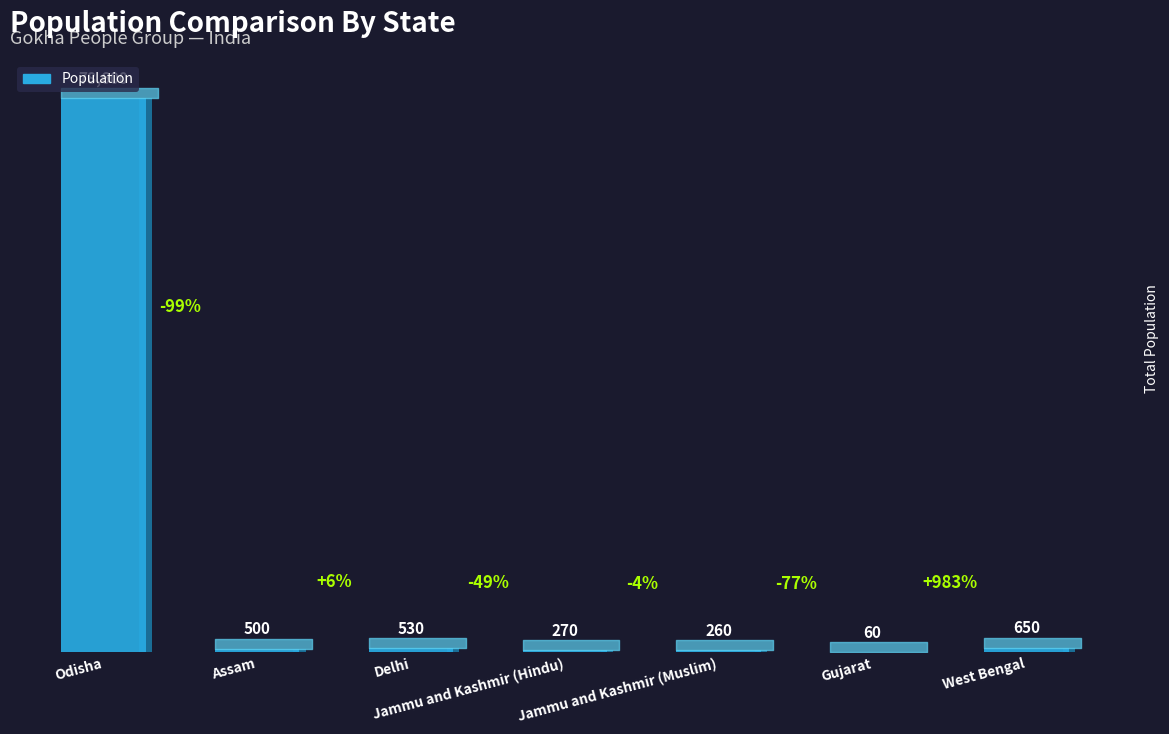

At which category does the chart reach its minimum across all series?

Gujarat